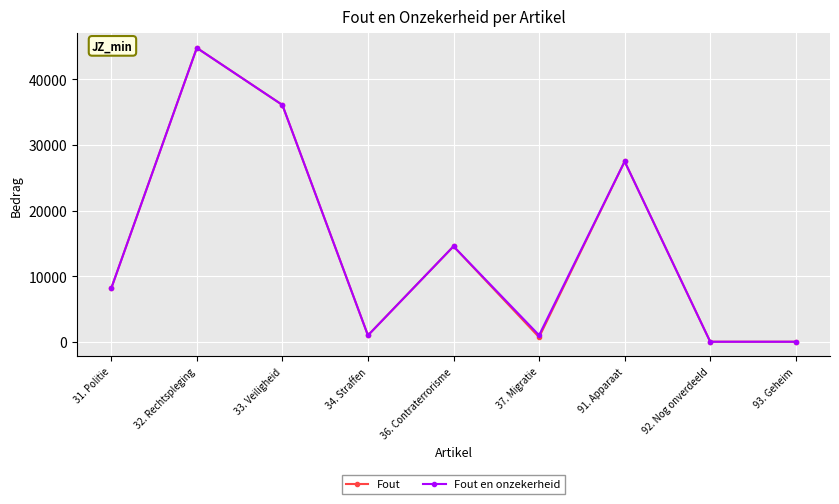

What is the label of the 8th point from the left?

92. Nog onverdeeld